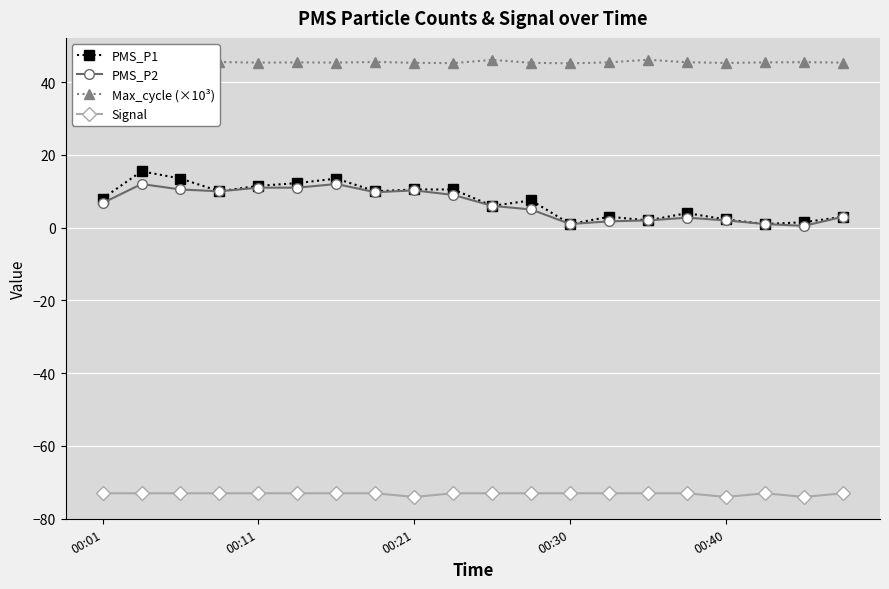

What is the minimum value for Signal?

-74.0